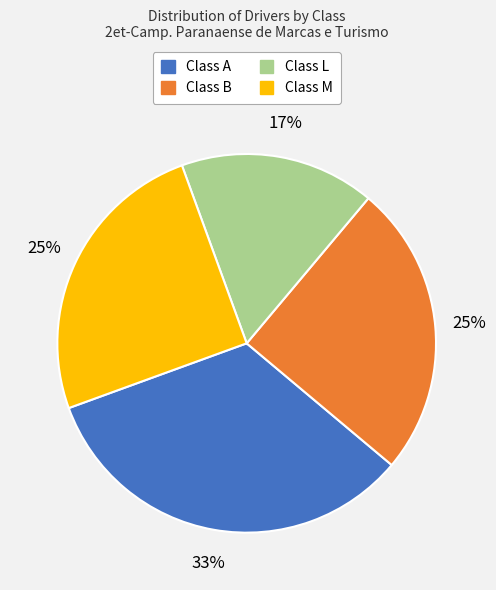

What is the smallest slice in the pie chart?

Class L